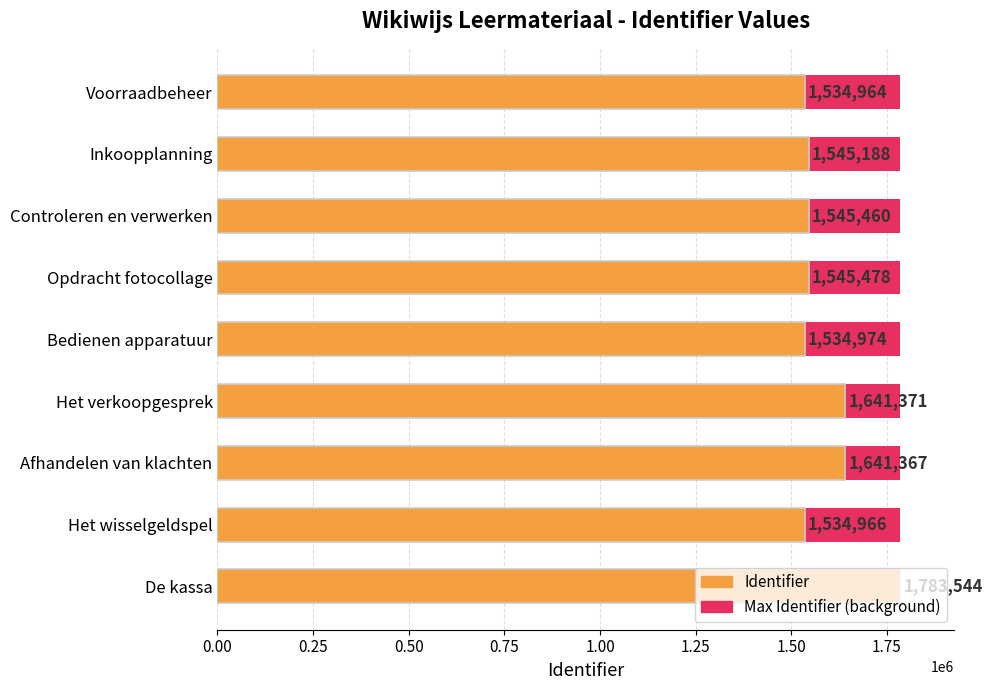

Is it true that Max (reference) equals 0.8 at 1.50?

False